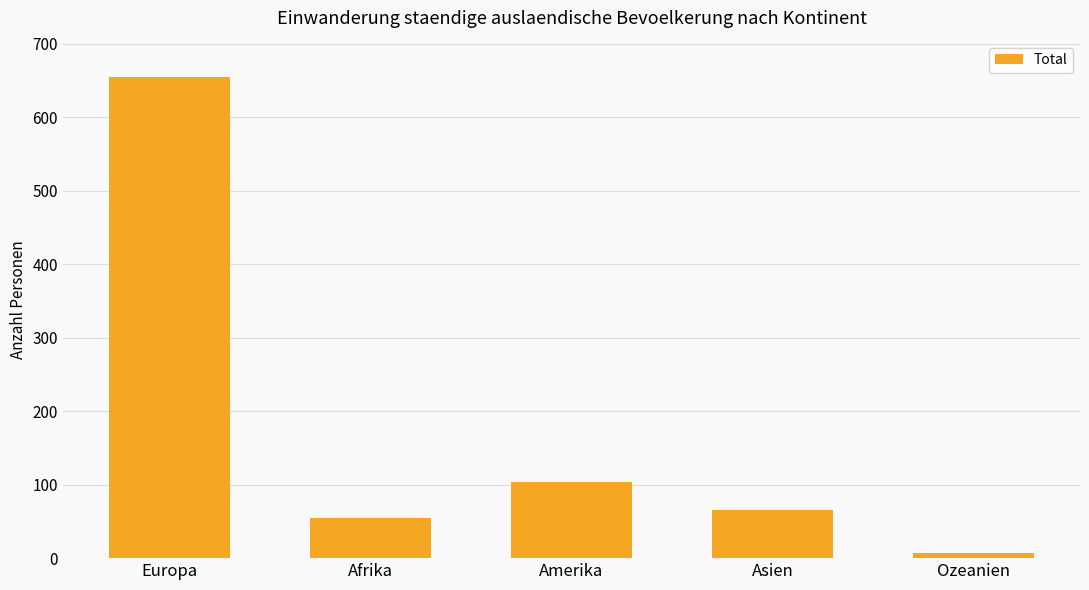

Reading left to right, what are all the values shown in this chart?

654	55	103	66	7